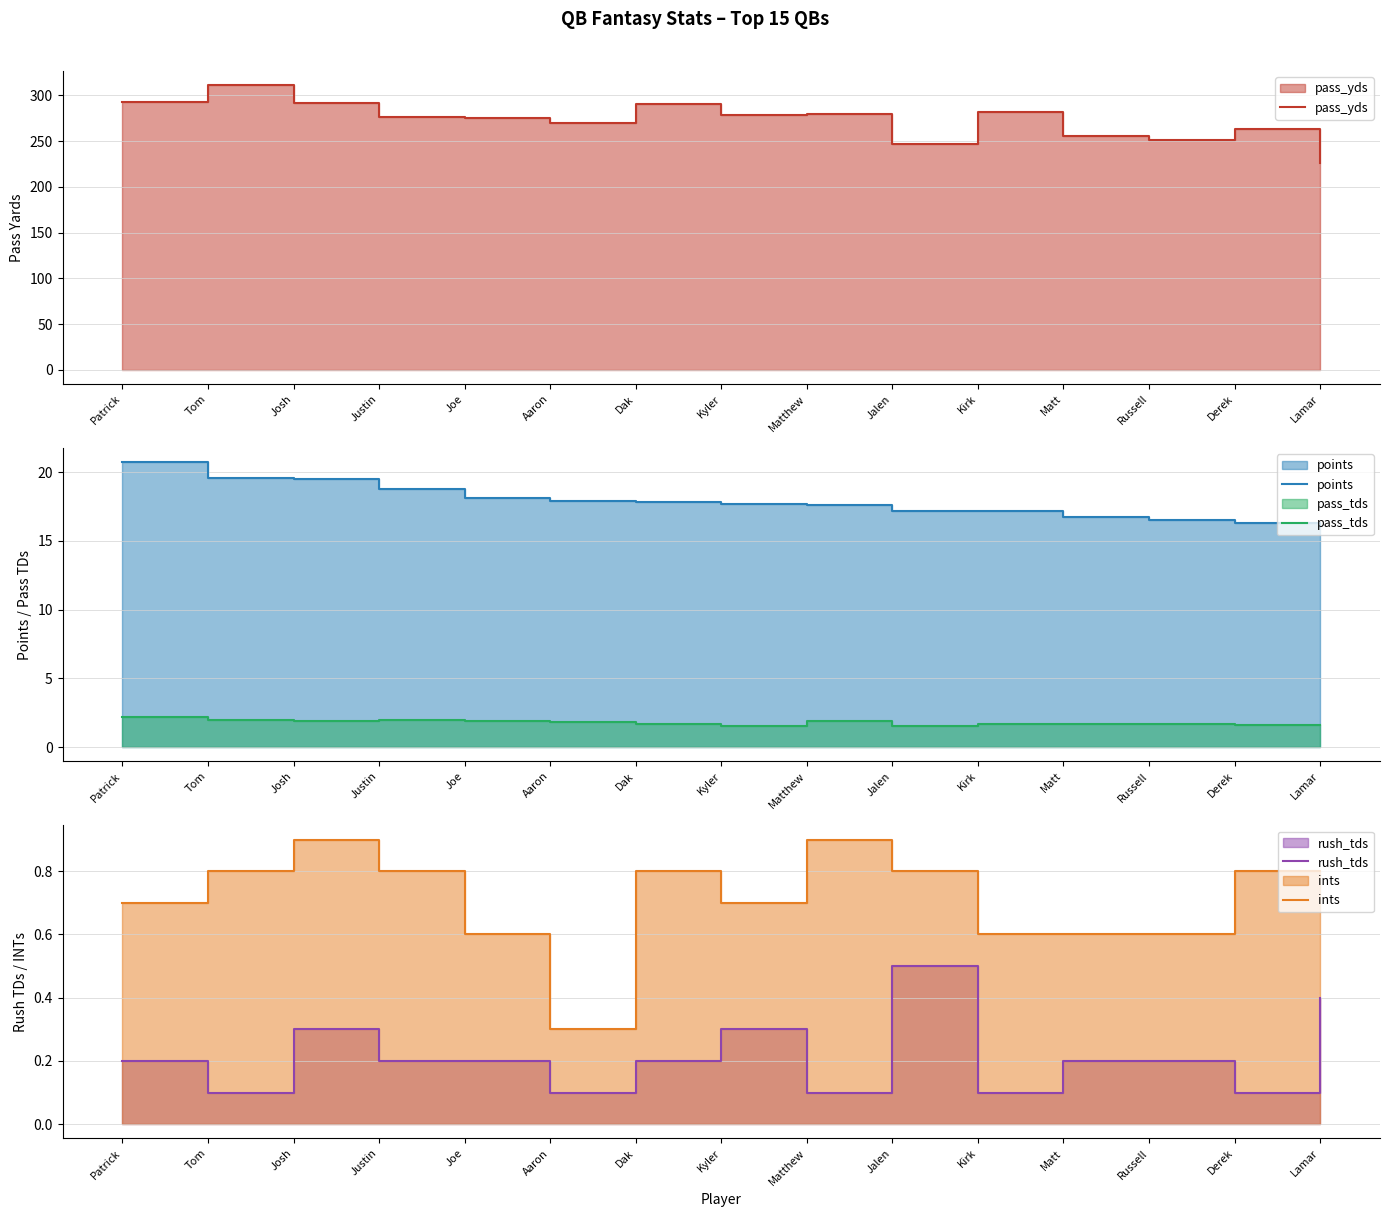

Rank the categories by ints value from lowest to highest.

Aaron, Joe, Kirk, Matt, Russell, Patrick, Kyler, Tom, Justin, Dak, Jalen, Derek, Lamar, Josh, Matthew